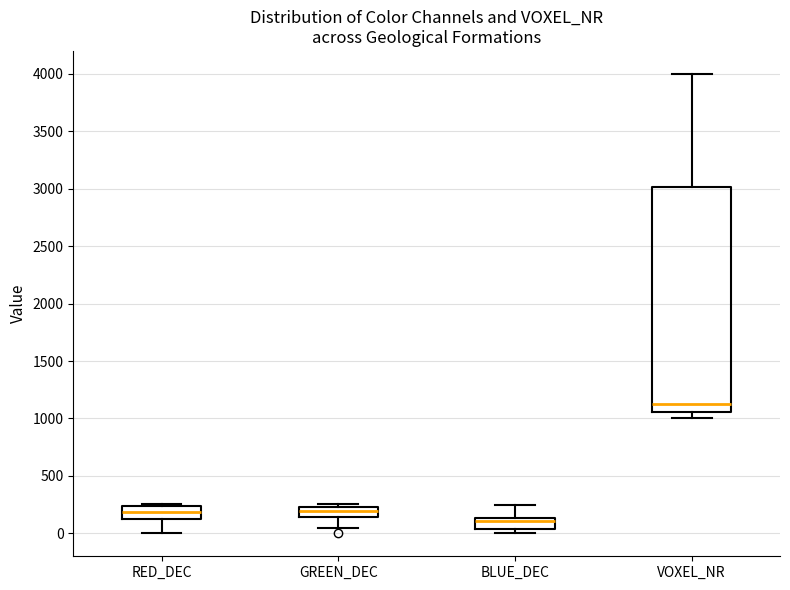

Which box is the tallest, from its lower edge to its upper edge?

VOXEL_NR